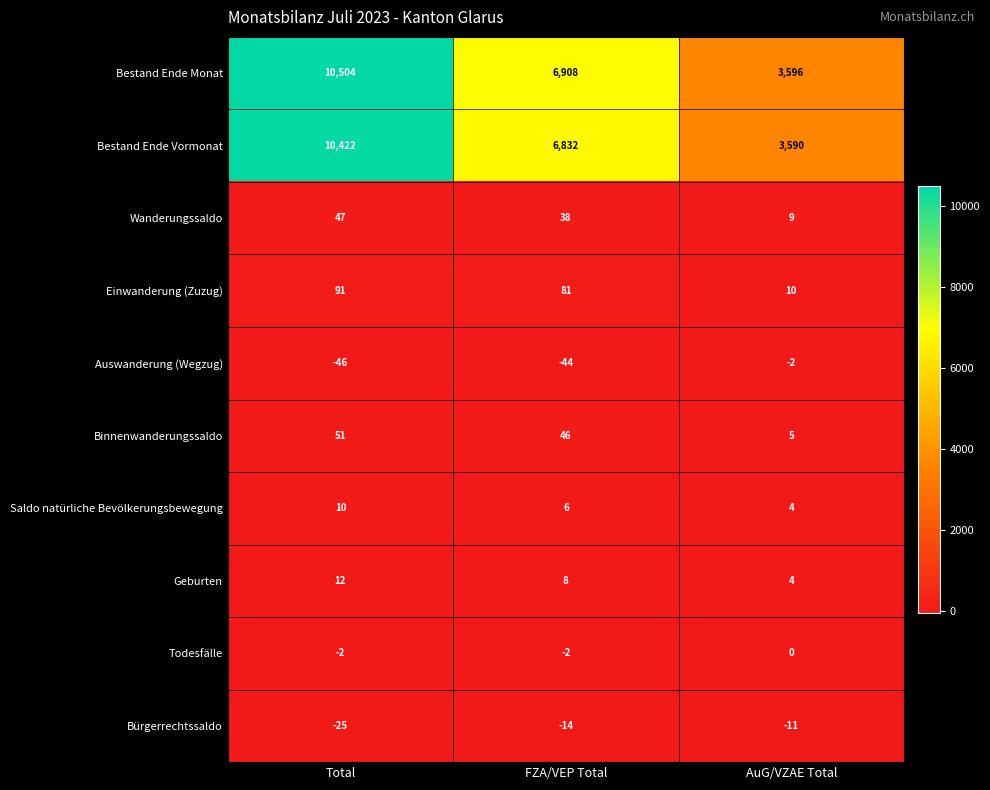

True or false: Auswanderung (Wegzug) has a value of -2 at AuG/VZAE Total.

True